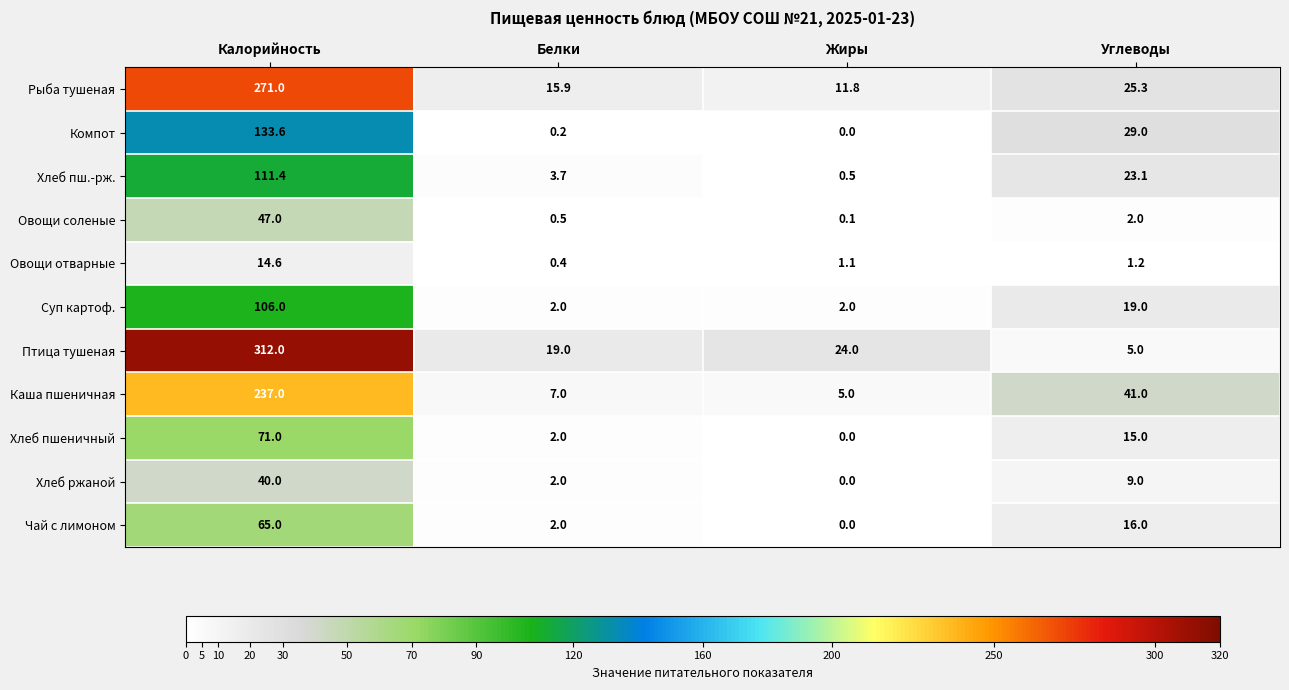

What is the spread (max minus min) of values at Калорийность?

297.4